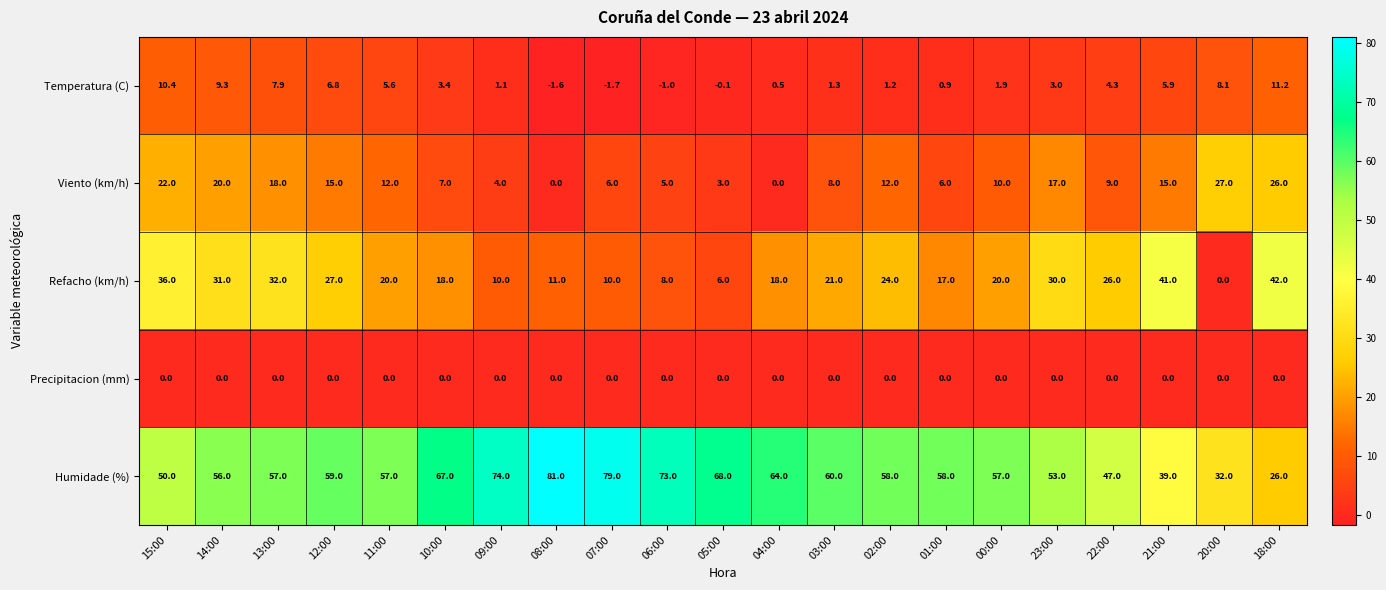

Rank the series by their maximum value, from lowest to highest.

Precipitacion (mm), Temperatura (C), Viento (km/h), Refacho (km/h), Humidade (%)